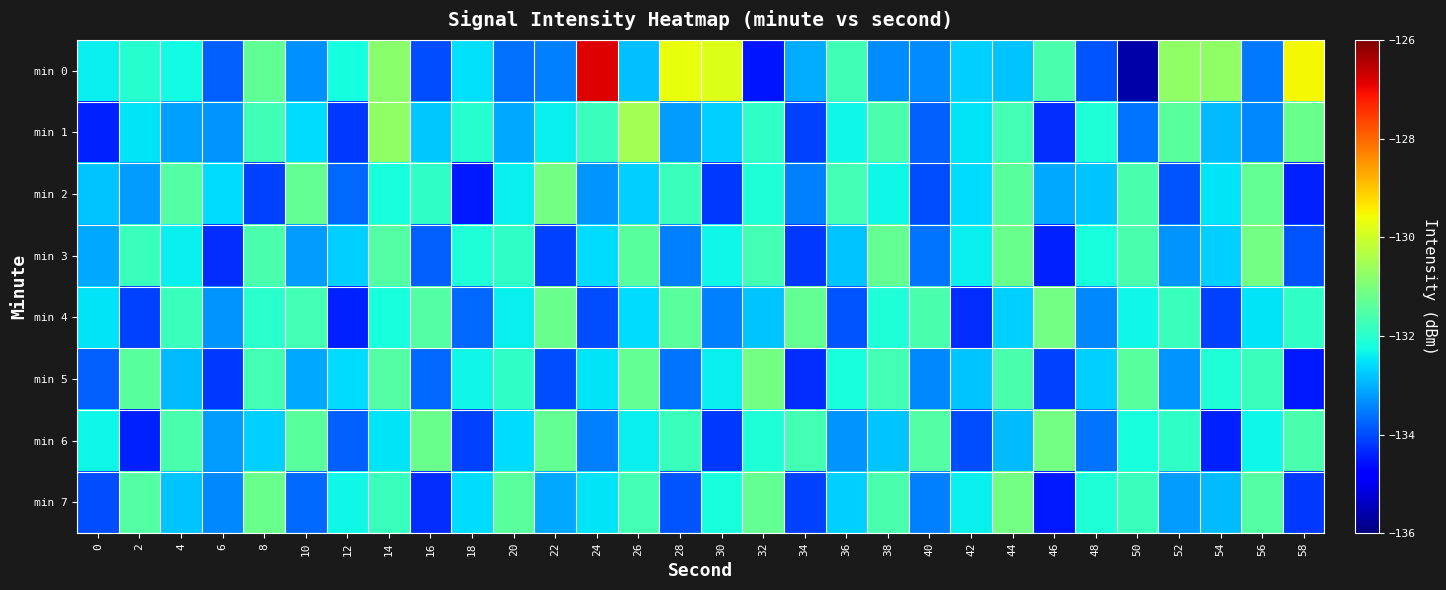

How many categories are shown in the chart?

30